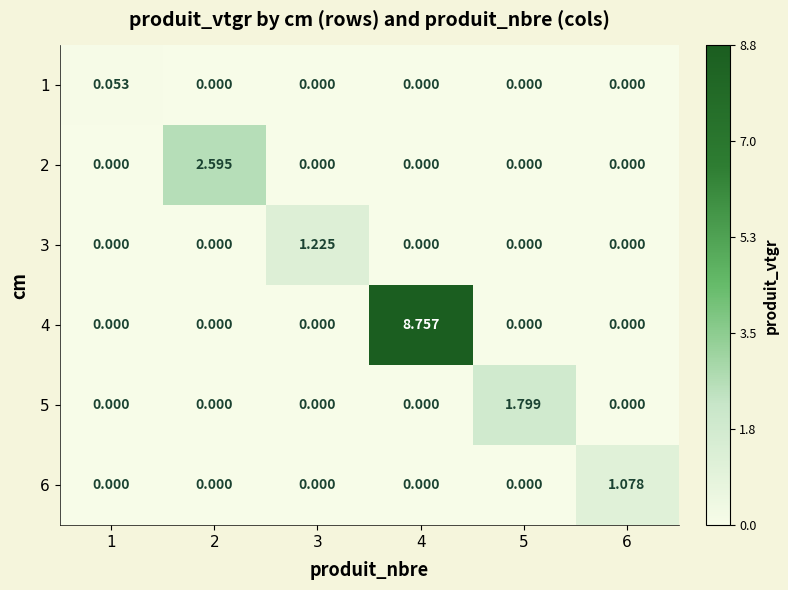

Reading left to right, extract all data points from this chart.

1: 1=0.1	2=0.0	3=0.0	4=0.0	5=0.0	6=0.0
2: 1=0.0	2=2.6	3=0.0	4=0.0	5=0.0	6=0.0
3: 1=0.0	2=0.0	3=1.2	4=0.0	5=0.0	6=0.0
4: 1=0.0	2=0.0	3=0.0	4=8.8	5=0.0	6=0.0
5: 1=0.0	2=0.0	3=0.0	4=0.0	5=1.8	6=0.0
6: 1=0.0	2=0.0	3=0.0	4=0.0	5=0.0	6=1.1